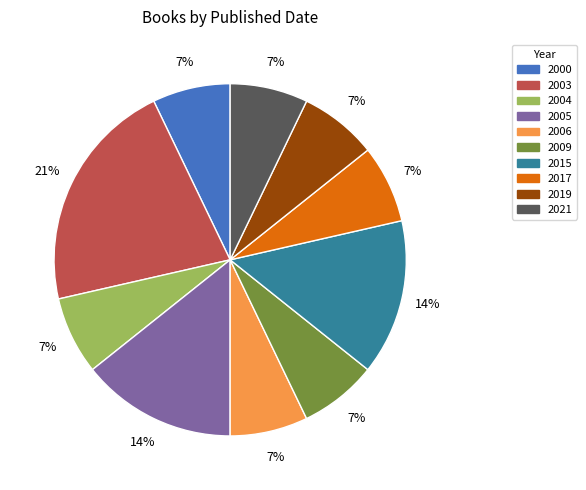

To the nearest percent, what is the difference between the largest and smallest slice percentages?

14%